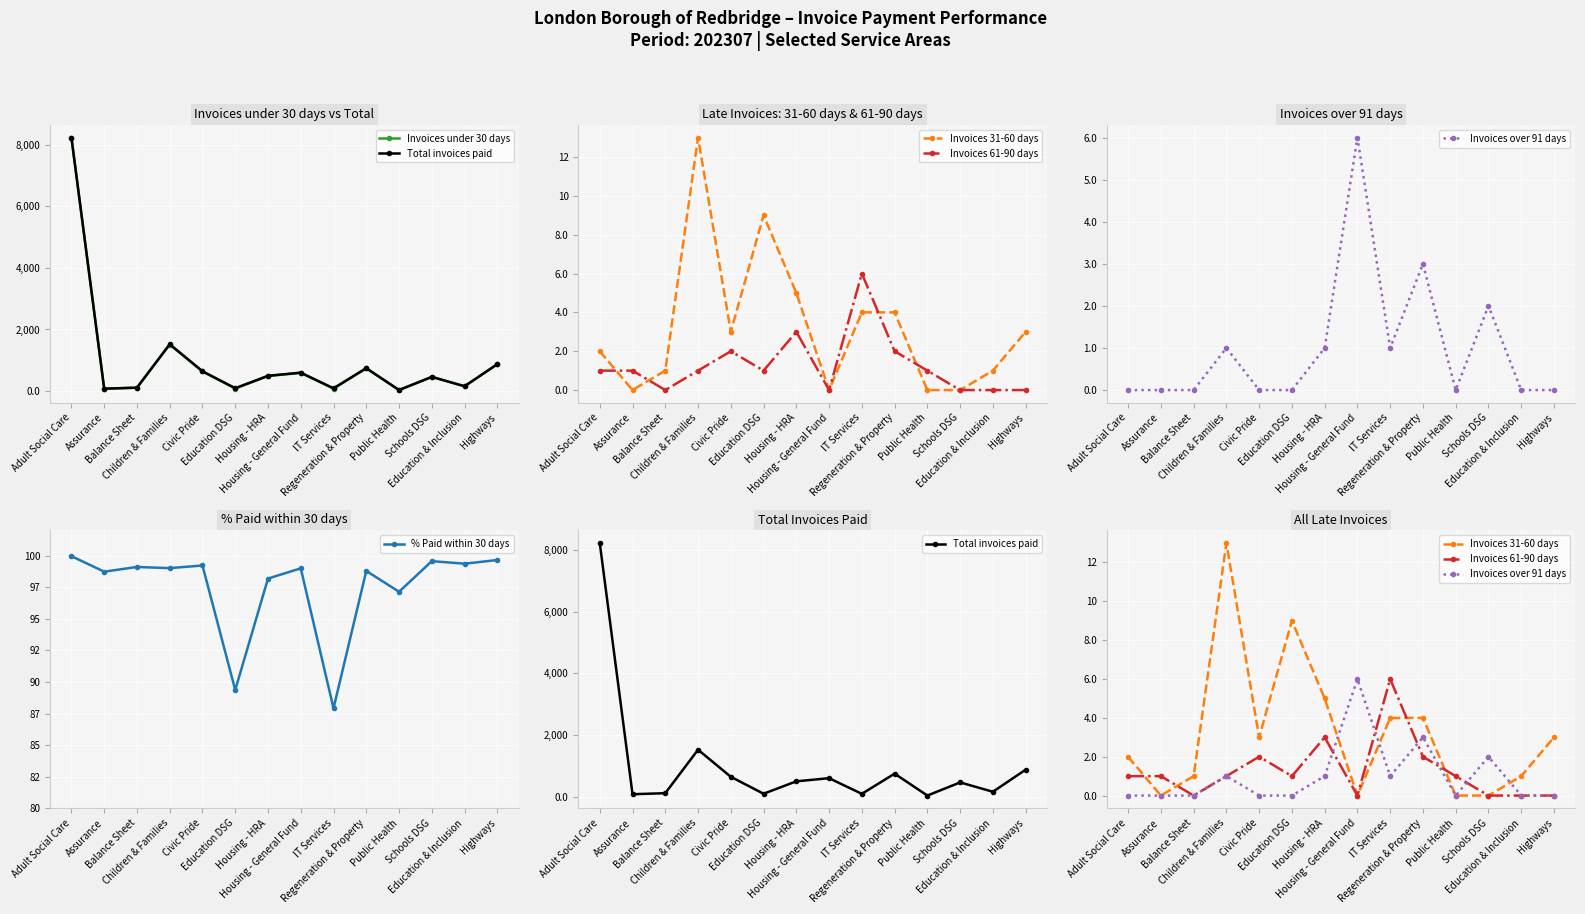

What is the difference between the maximum and minimum values in the % Paid within 30 days series?

12.1